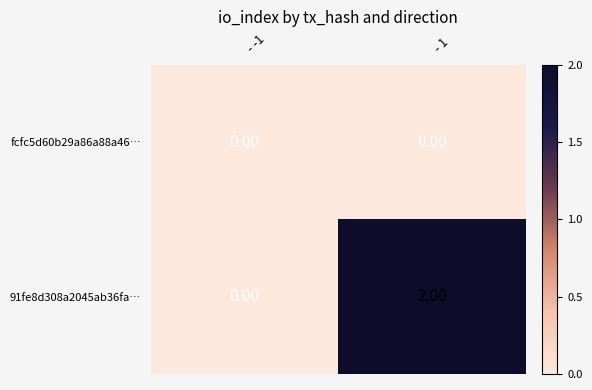

List the series in order of their overall mean, highest first.

91fe8d308a2045ab36fa…, fcfc5d60b29a86a88a46…